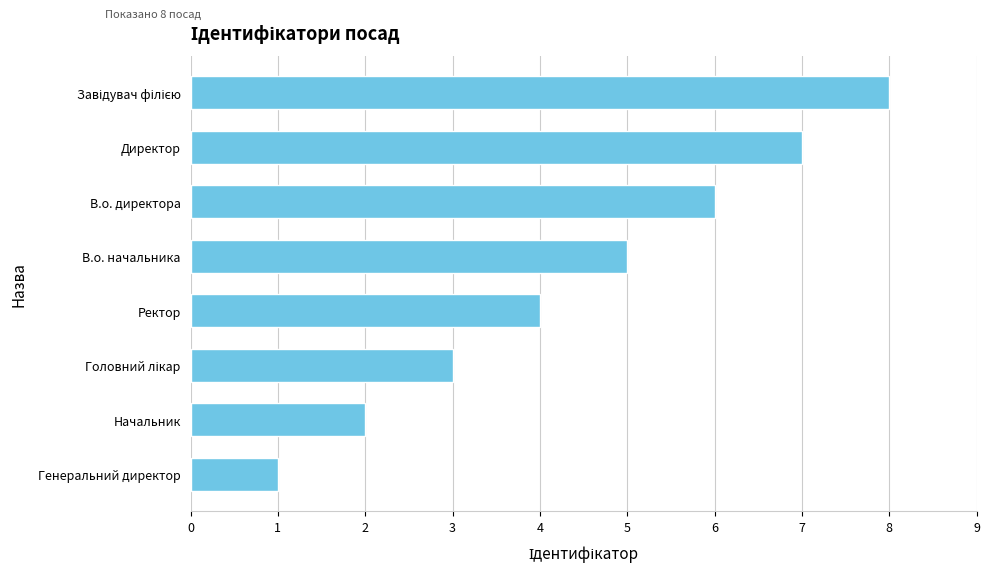

What is the change in value from Начальник to Директор?

+5